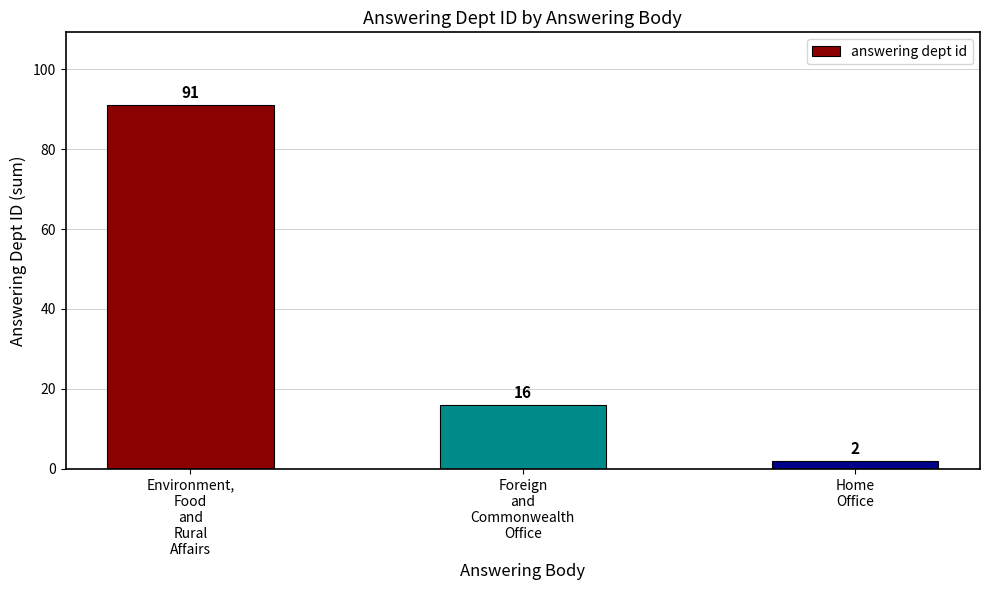

What is the label of the 3rd bar from the right?

Environment,
Food
and
Rural
Affairs